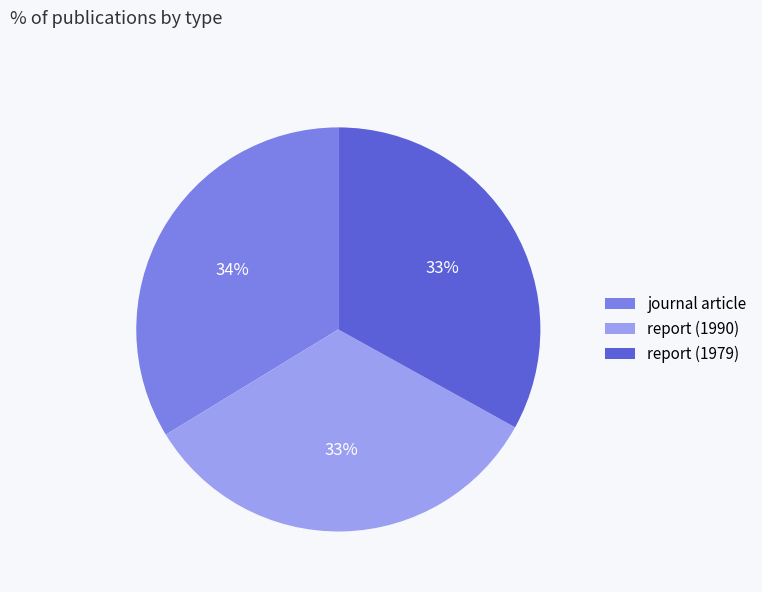

Which has a higher value, report (1979) or journal article?

journal article